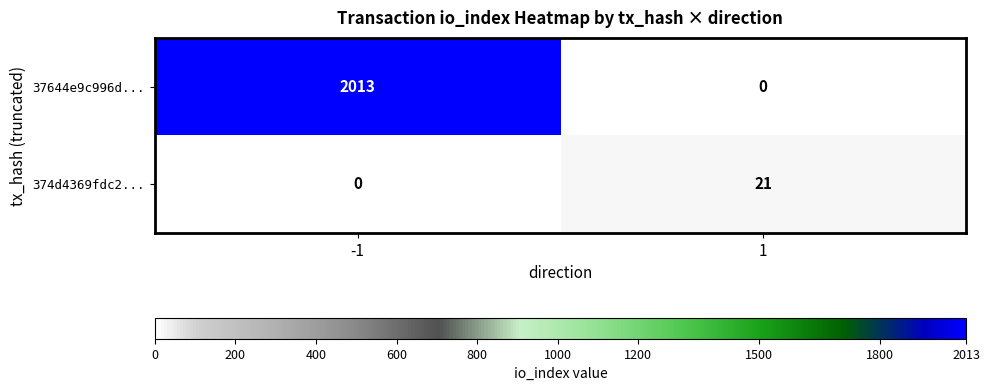

What is the approximate value of 374d4369fdc2... at 1?

21